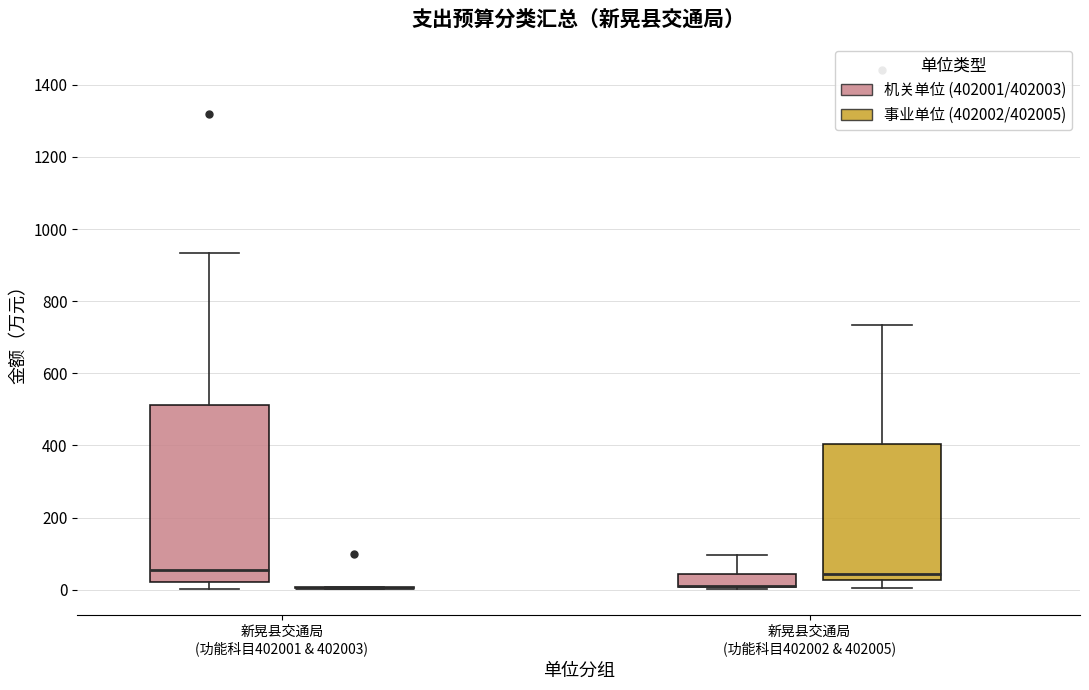

Reading left to right, read every box against the y-axis: the position of its median line, the range the box covers, and the ends of its whiskers. The values are not printed on the chart, so give them approximately, as read against the axis.

新晃县交通局 (功能科目402001 & 402003) (机关单位 (402001/402003)): median 60, box 20 to 520, whiskers 0 to 940
新晃县交通局 (功能科目402001 & 402003) (事业单位 (402002/402005)): box collapsed to a line at 0, whiskers 0 to 0
新晃县交通局 (功能科目402002 & 402005) (机关单位 (402001/402003)): median 20 (drawn on the box's lower edge), box 0 to 40, whiskers 0 to 100
新晃县交通局 (功能科目402002 & 402005) (事业单位 (402002/402005)): median 40, box 20 to 400, whiskers 0 to 740